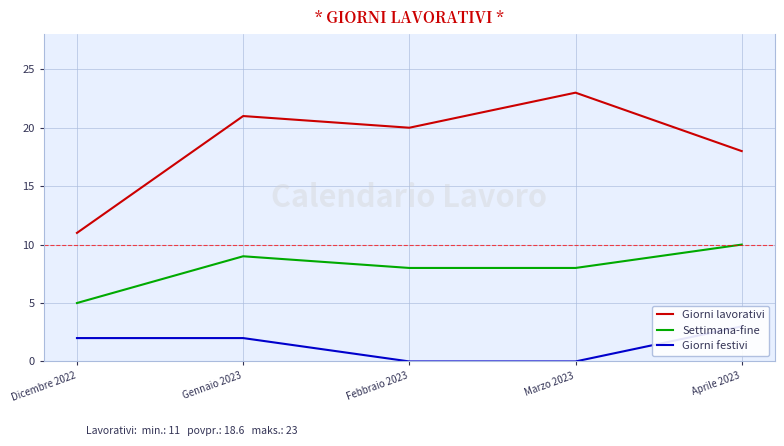

List the labels in order of Giorni festivi value, smallest first.

Febbraio 2023, Marzo 2023, Dicembre 2022, Gennaio 2023, Aprile 2023